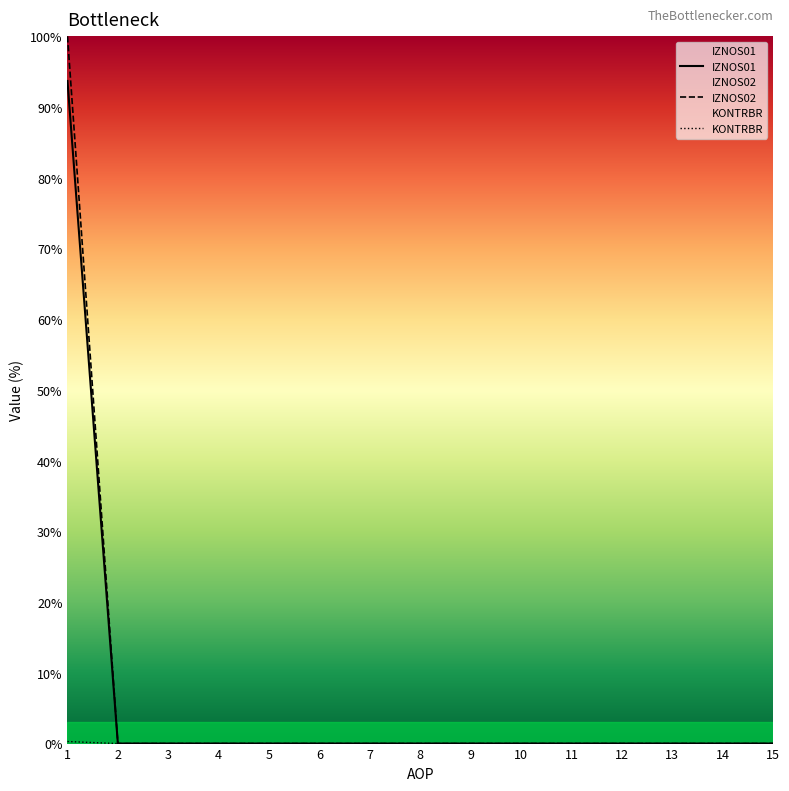

What is the sum of all KONTRBR values?

0.3